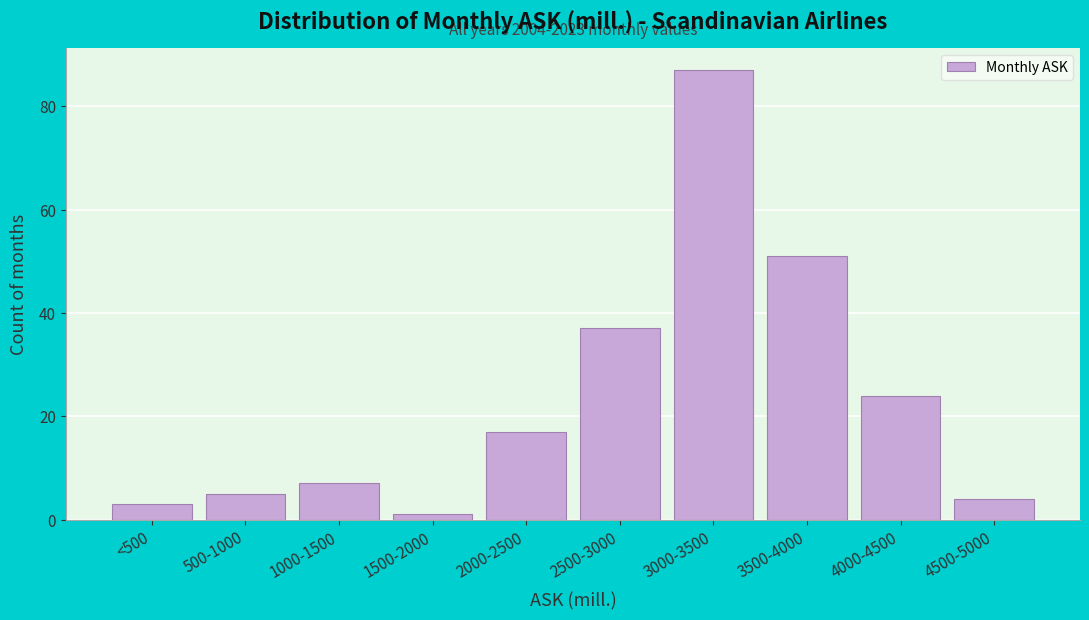

Reading right to left, extract all data points from this chart.

4500-5000=4	4000-4500=24	3500-4000=51	3000-3500=87	2500-3000=37	2000-2500=17	1500-2000=1	1000-1500=7	500-1000=5	<500=3